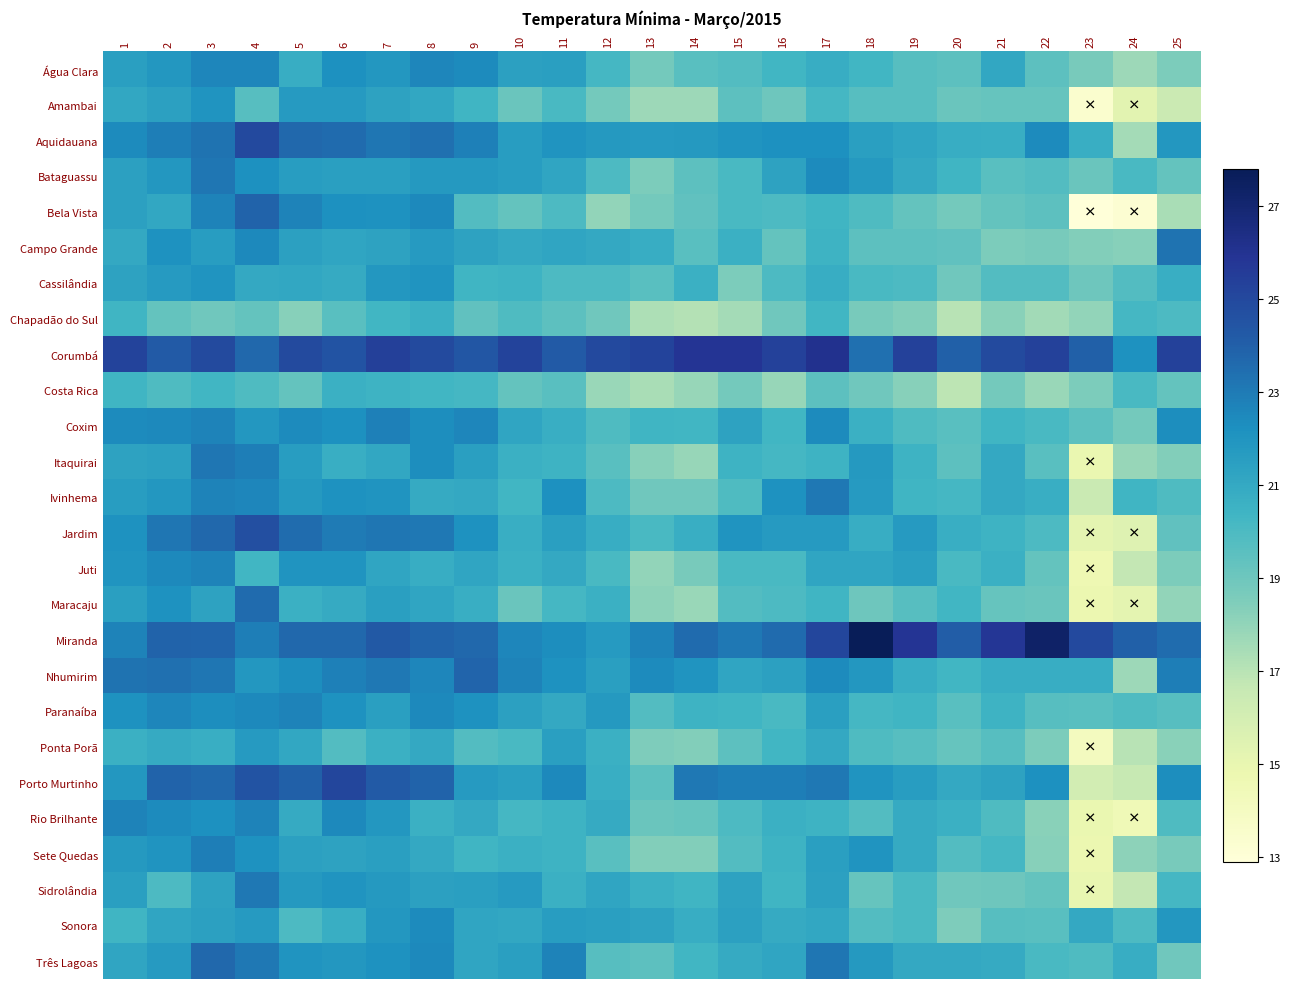

Which category has the lowest value across all series?

23